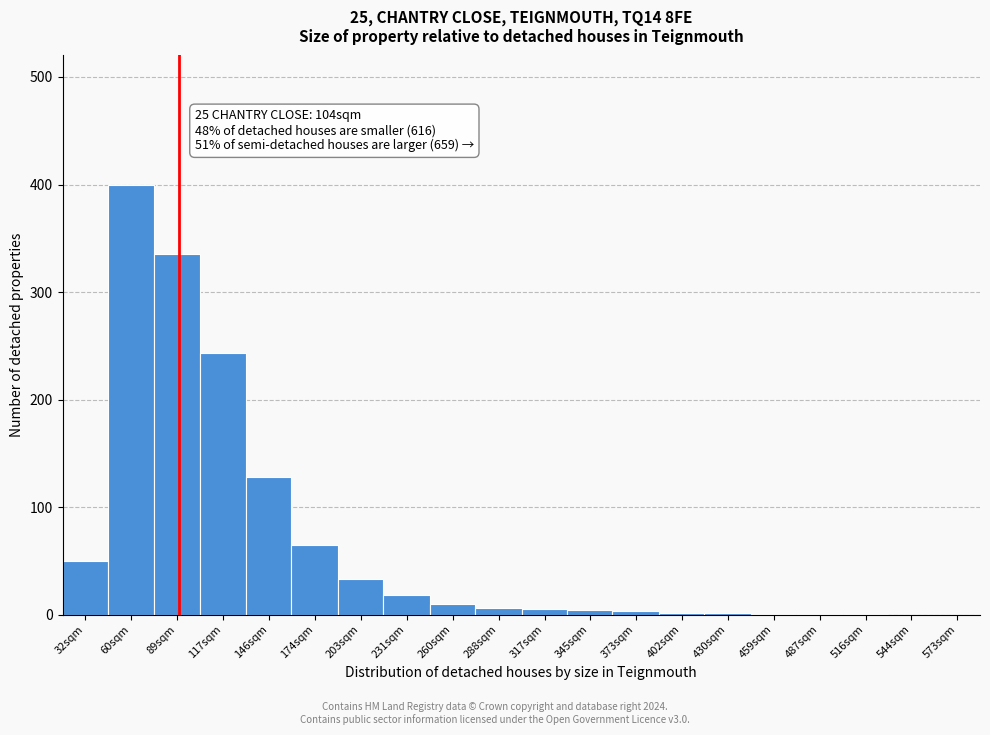

What is the sum of all values?

1307